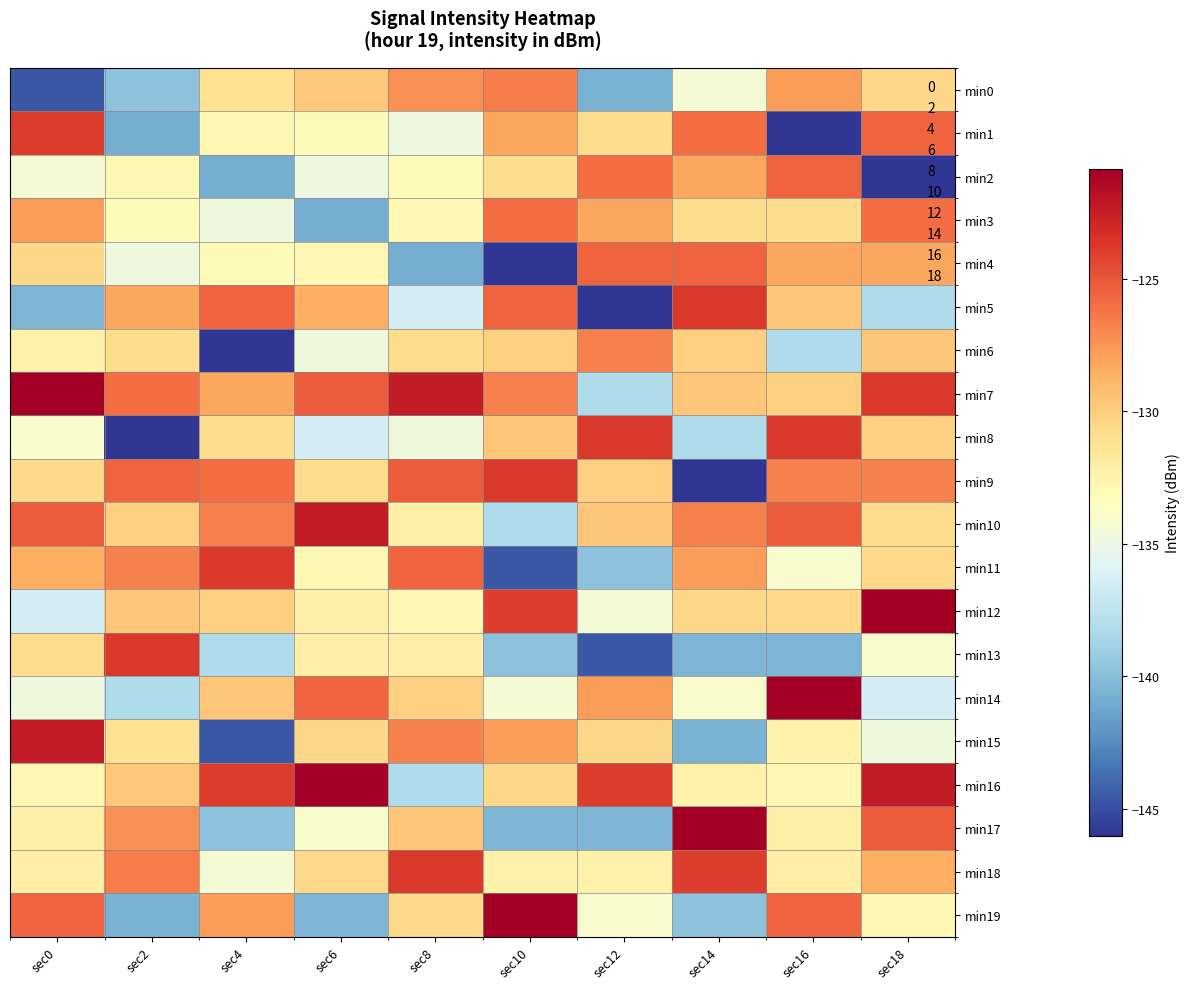

Reading left to right, what are all the values shown in this chart?

min0: sec0=-144.6	sec2=-139.7	sec4=-131.1	sec6=-129.8	sec8=-127.3	sec10=-126.6	sec12=-140.6	sec14=-134.4	sec16=-127.8	sec18=-130.5
min1: sec0=-124.0	sec2=-140.9	sec4=-132.9	sec6=-133.1	sec8=-134.9	sec10=-128.2	sec12=-130.8	sec14=-126.0	sec16=-146.0	sec18=-125.5
min2: sec0=-134.4	sec2=-132.9	sec4=-140.9	sec6=-134.9	sec8=-133.1	sec10=-130.8	sec12=-126.0	sec14=-128.2	sec16=-125.5	sec18=-146.0
min3: sec0=-127.8	sec2=-133.1	sec4=-134.9	sec6=-140.9	sec8=-132.9	sec10=-126.0	sec12=-128.2	sec14=-130.8	sec16=-130.8	sec18=-126.0
min4: sec0=-130.5	sec2=-134.9	sec4=-133.1	sec6=-132.9	sec8=-140.9	sec10=-146.0	sec12=-125.5	sec14=-125.5	sec16=-128.2	sec18=-128.2
min5: sec0=-140.5	sec2=-128.2	sec4=-125.5	sec6=-128.4	sec8=-136.5	sec10=-125.5	sec12=-146.0	sec14=-123.7	sec16=-129.7	sec18=-138.2
min6: sec0=-132.3	sec2=-130.8	sec4=-146.0	sec6=-134.7	sec8=-130.7	sec10=-130.2	sec12=-126.7	sec14=-130.2	sec16=-138.2	sec18=-129.7
min7: sec0=-120.9	sec2=-126.0	sec4=-128.2	sec6=-125.2	sec8=-122.4	sec10=-126.7	sec12=-138.2	sec14=-129.7	sec16=-130.2	sec18=-123.7
min8: sec0=-134.1	sec2=-146.0	sec4=-130.8	sec6=-136.5	sec8=-134.7	sec10=-129.7	sec12=-123.7	sec14=-138.2	sec16=-123.7	sec18=-130.2
min9: sec0=-130.7	sec2=-125.5	sec4=-126.0	sec6=-130.7	sec8=-125.2	sec10=-123.7	sec12=-130.2	sec14=-146.0	sec16=-126.7	sec18=-126.7
min10: sec0=-125.2	sec2=-130.2	sec4=-126.7	sec6=-122.4	sec8=-132.2	sec10=-138.2	sec12=-129.7	sec14=-126.7	sec16=-125.2	sec18=-130.7
min11: sec0=-128.4	sec2=-126.7	sec4=-123.7	sec6=-132.8	sec8=-125.7	sec10=-144.6	sec12=-139.7	sec14=-127.8	sec16=-134.1	sec18=-130.7
min12: sec0=-136.5	sec2=-129.7	sec4=-130.2	sec6=-132.2	sec8=-132.8	sec10=-124.0	sec12=-134.4	sec14=-130.5	sec16=-130.7	sec18=-120.9
min13: sec0=-130.7	sec2=-123.7	sec4=-138.2	sec6=-132.1	sec8=-132.1	sec10=-139.7	sec12=-144.6	sec14=-140.5	sec16=-140.5	sec18=-134.1
min14: sec0=-134.7	sec2=-138.2	sec4=-129.7	sec6=-125.7	sec8=-130.2	sec10=-134.4	sec12=-127.8	sec14=-134.1	sec16=-120.9	sec18=-136.5
min15: sec0=-122.4	sec2=-131.1	sec4=-144.6	sec6=-130.5	sec8=-126.7	sec10=-127.8	sec12=-130.5	sec14=-140.6	sec16=-132.3	sec18=-134.7
min16: sec0=-132.8	sec2=-129.8	sec4=-124.0	sec6=-120.9	sec8=-138.2	sec10=-130.5	sec12=-124.0	sec14=-132.3	sec16=-132.8	sec18=-122.4
min17: sec0=-132.2	sec2=-127.3	sec4=-139.7	sec6=-134.1	sec8=-129.7	sec10=-140.5	sec12=-140.5	sec14=-120.9	sec16=-132.2	sec18=-125.2
min18: sec0=-132.1	sec2=-126.6	sec4=-134.4	sec6=-130.7	sec8=-123.7	sec10=-132.3	sec12=-132.3	sec14=-124.0	sec16=-132.1	sec18=-128.4
min19: sec0=-125.7	sec2=-140.6	sec4=-127.8	sec6=-140.5	sec8=-130.7	sec10=-120.9	sec12=-134.1	sec14=-139.7	sec16=-125.7	sec18=-132.8